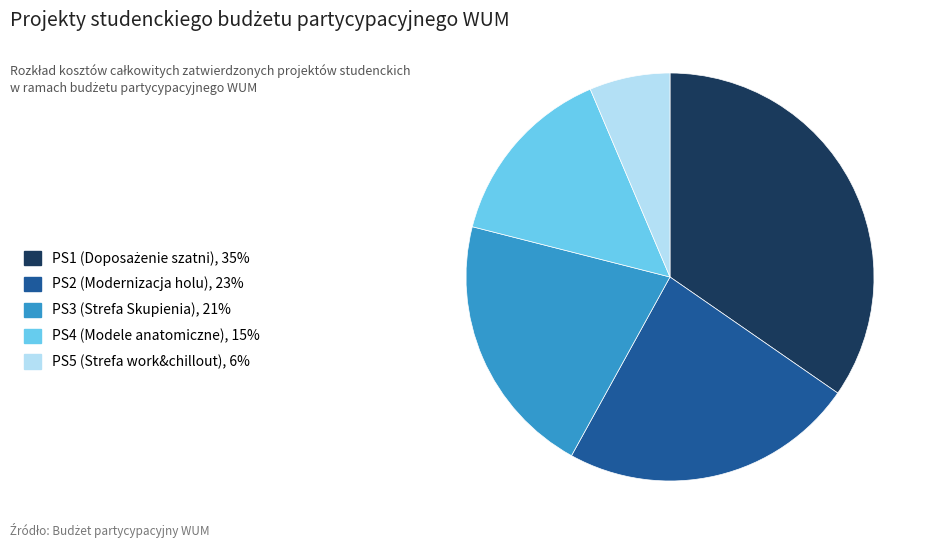

Rank the categories by value from highest to lowest.

PS1, PS2, PS3, PS4, PS5